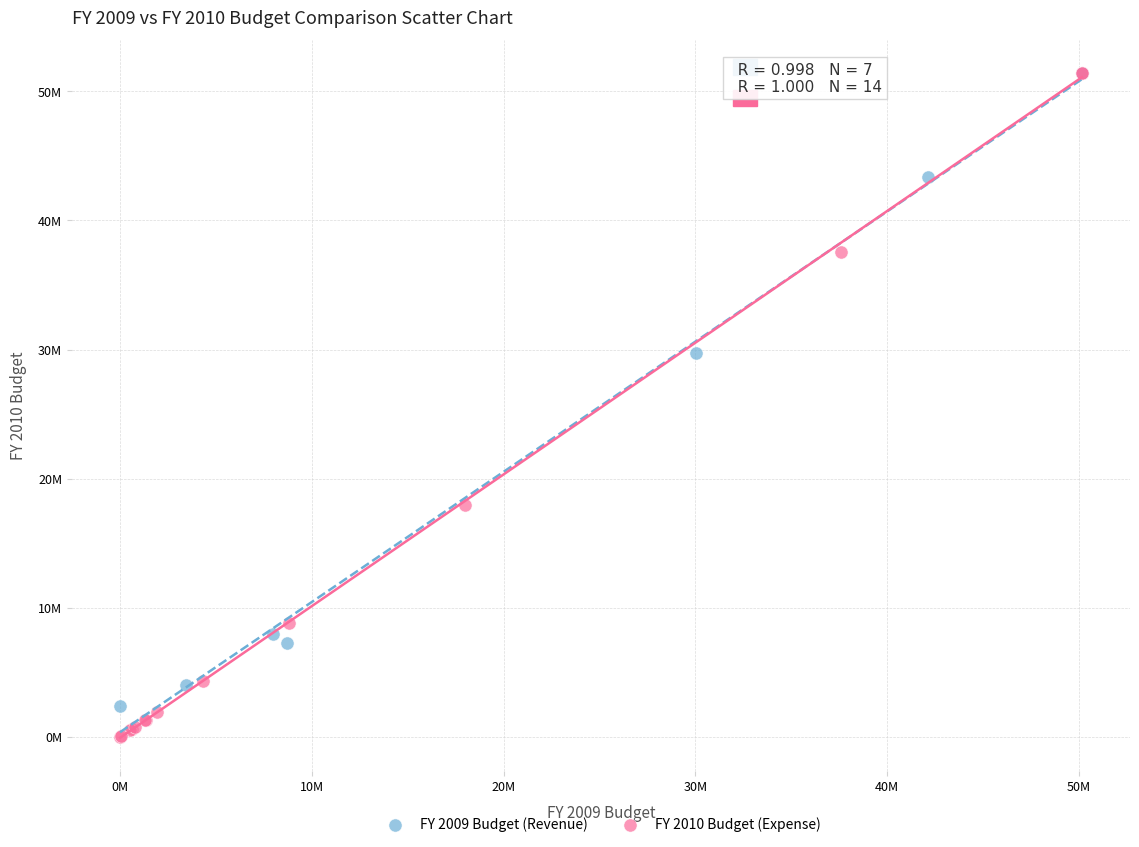

Which series contains the lowest Y value?

FY 2010 Budget (Expense)